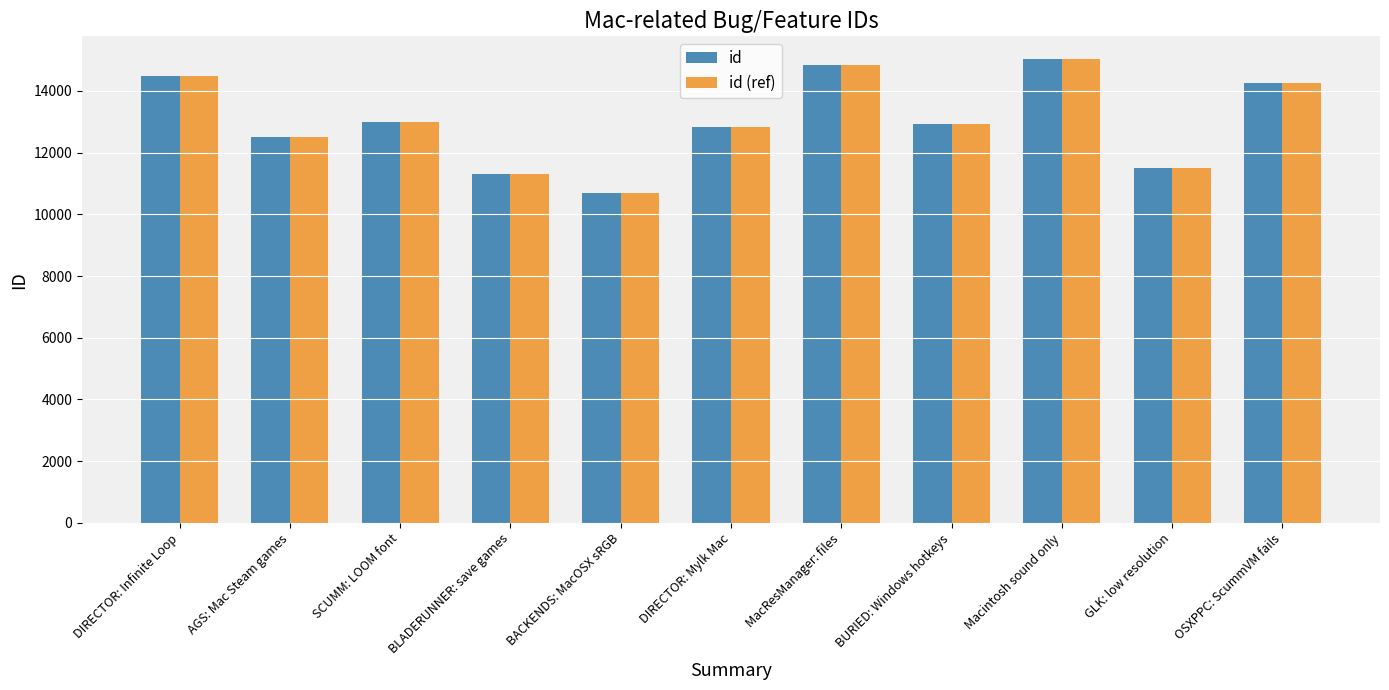

Is the value of id at MacResManager: files greater than the value of id (ref) at OSXPPC: ScummVM fails?

Yes